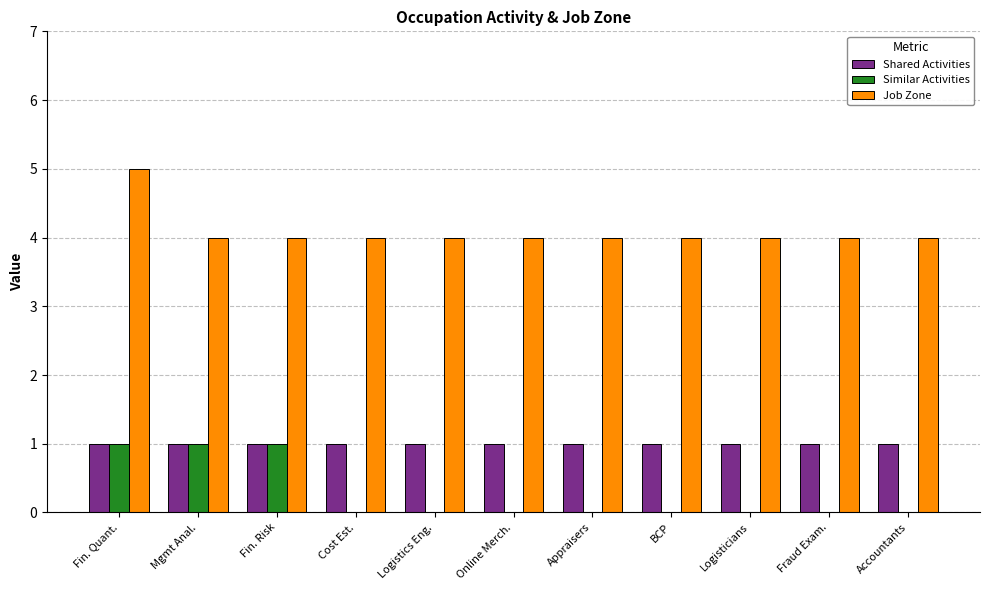

Which series has the largest total across all categories?

Job Zone